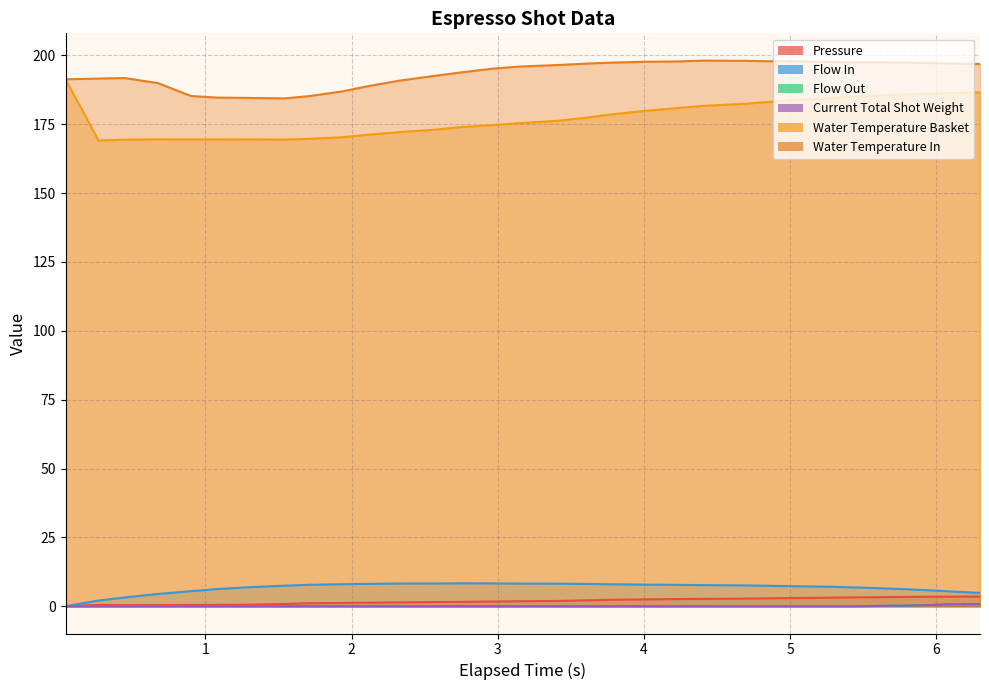

At which label does flow_out reach its minimum?

0.043